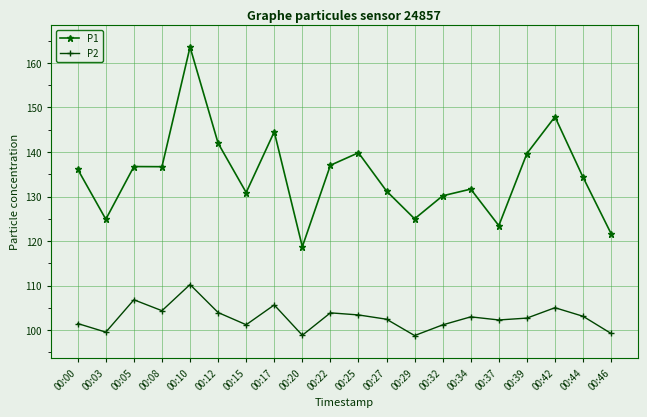

Is this an area chart (filled region under the line)?

No